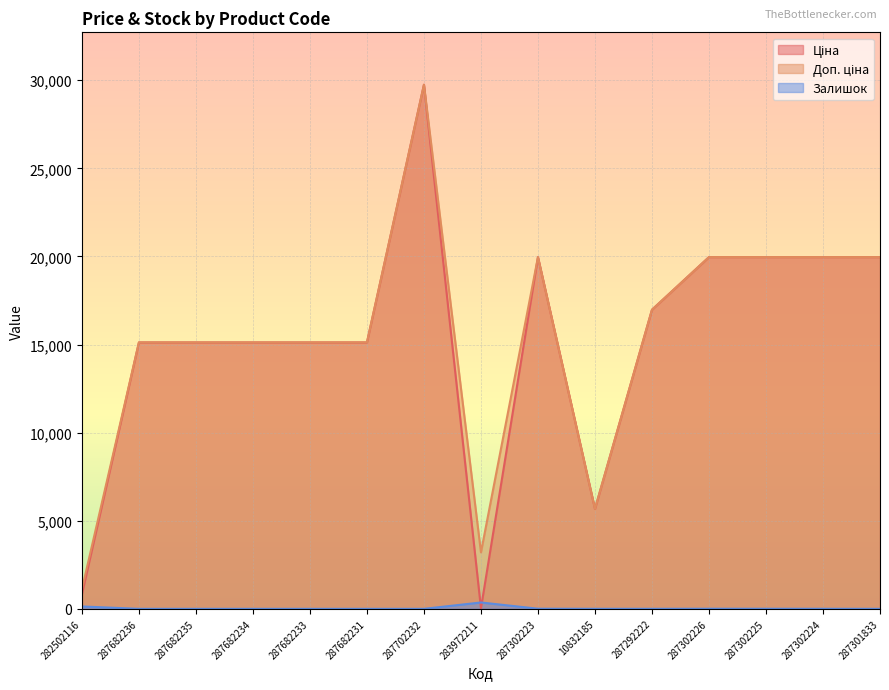

What is the average value of the Ціна series?

15244.6